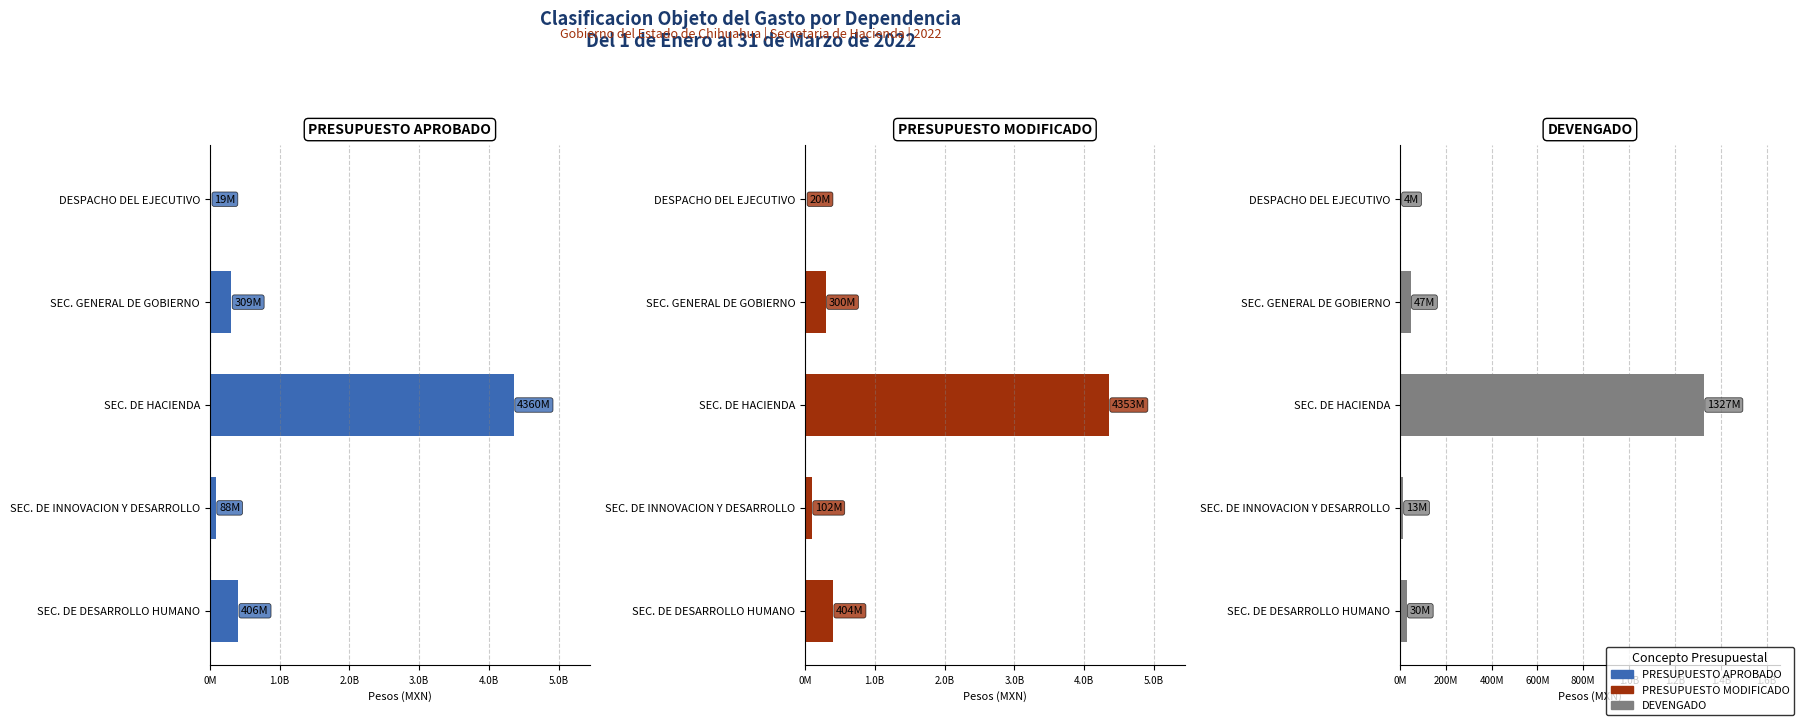

Which series has the largest total across all categories?

PRESUPUESTO APROBADO